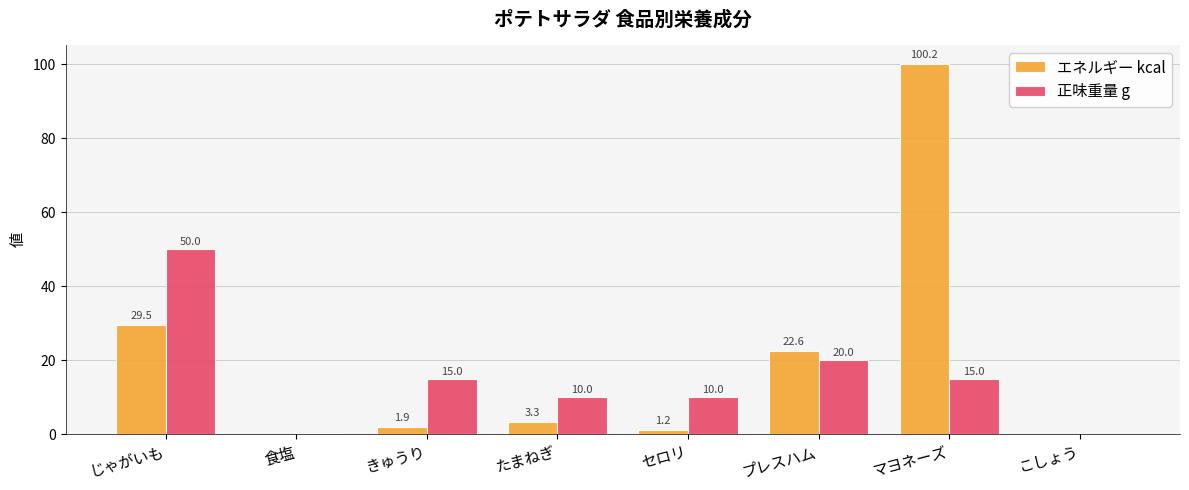

What is the sum of all 正味重量 g values?

120.3